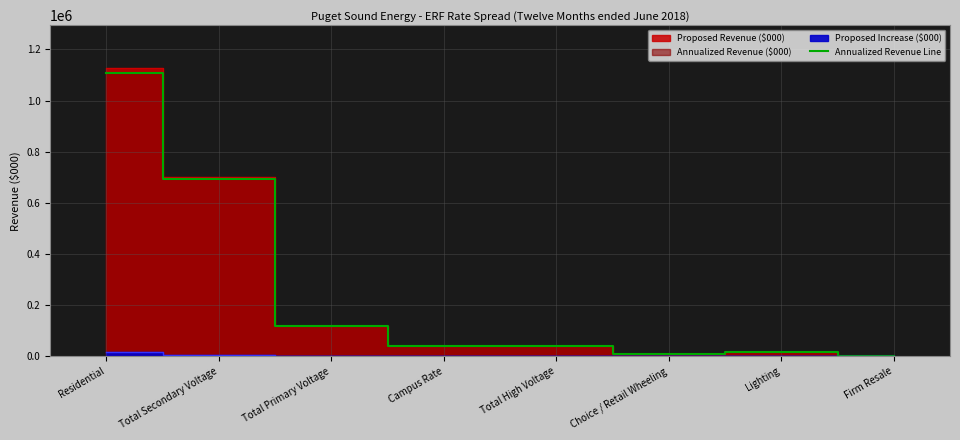

How many points are lower than both their immediate neighbors (excluding endpoints)?

2